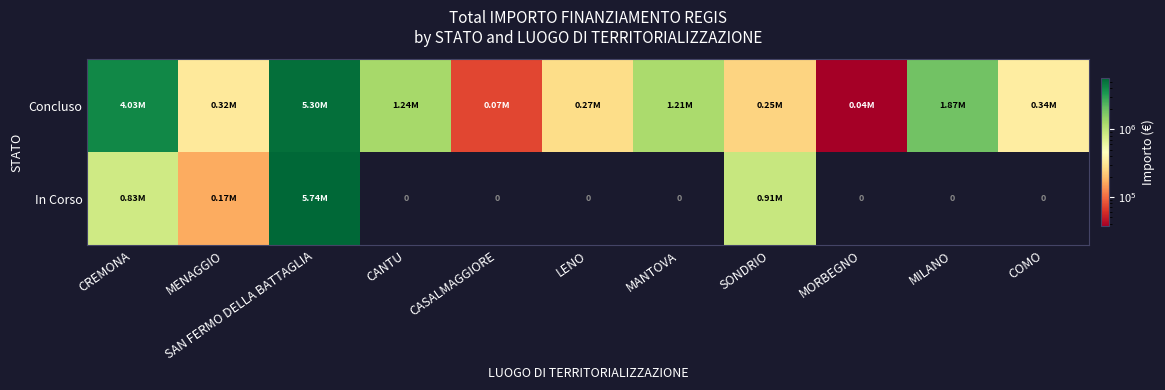

What is the average value of the Concluso series?

1358216.2